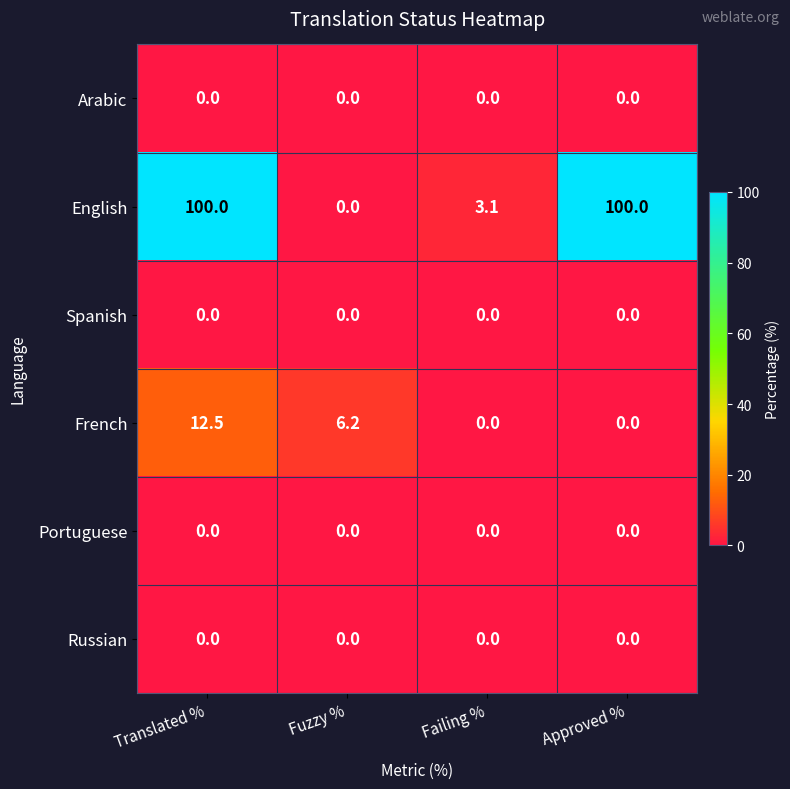

What is the maximum value shown in the chart?

100.0